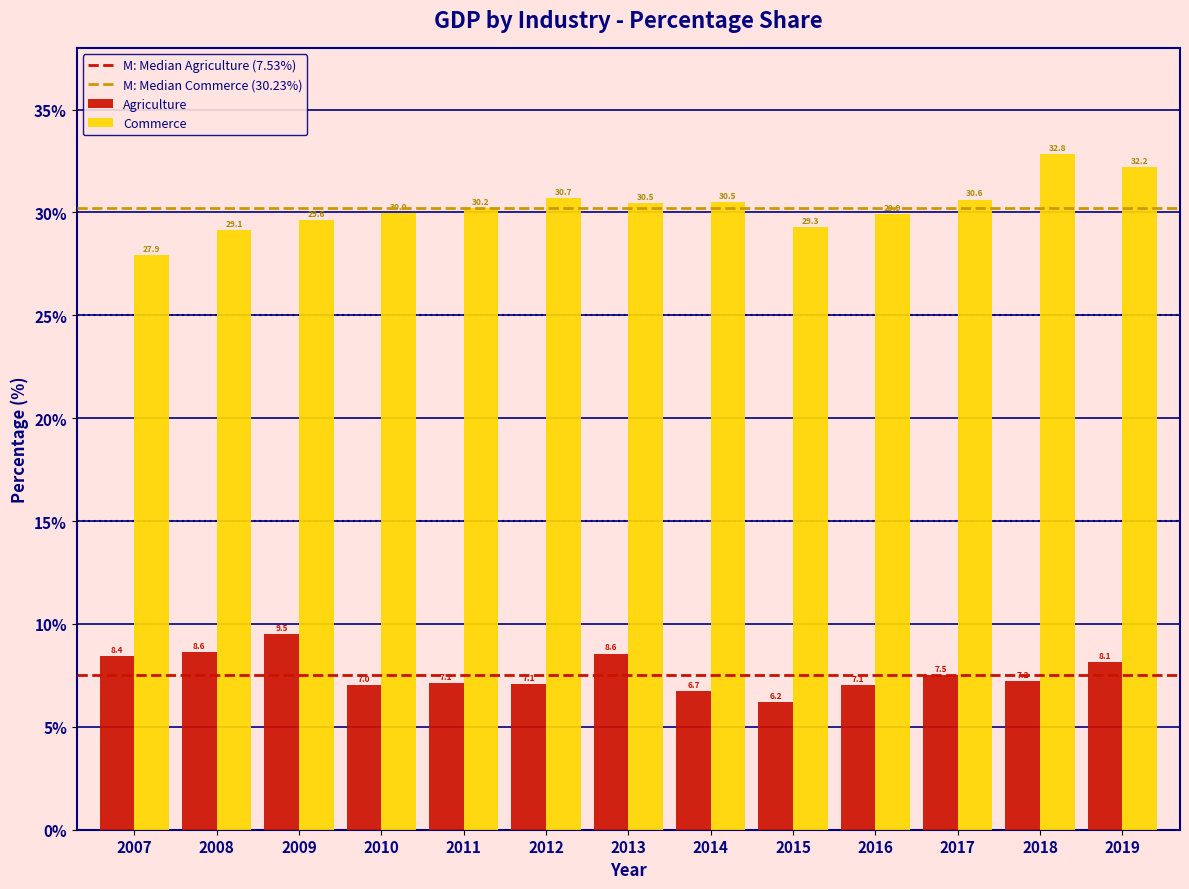

Reading left to right, list all the values displayed in this chart.

Agriculture: 8.4	8.6	9.5	7.0	7.1	7.1	8.6	6.7	6.2	7.1	7.5	7.2	8.1
Commerce: 27.9	29.1	29.6	30.0	30.2	30.7	30.5	30.5	29.3	29.9	30.6	32.8	32.2